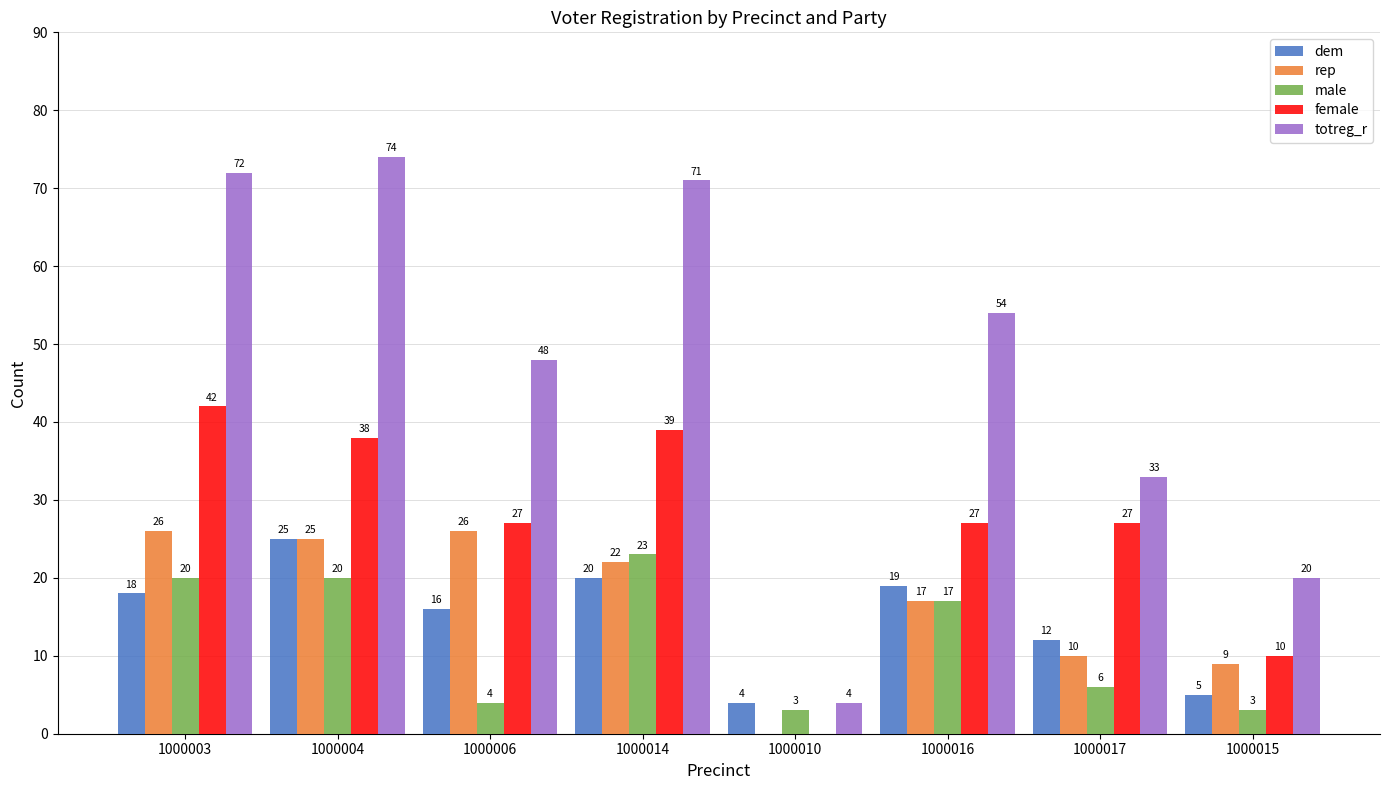

What is the highest value of the totreg_r series?

74